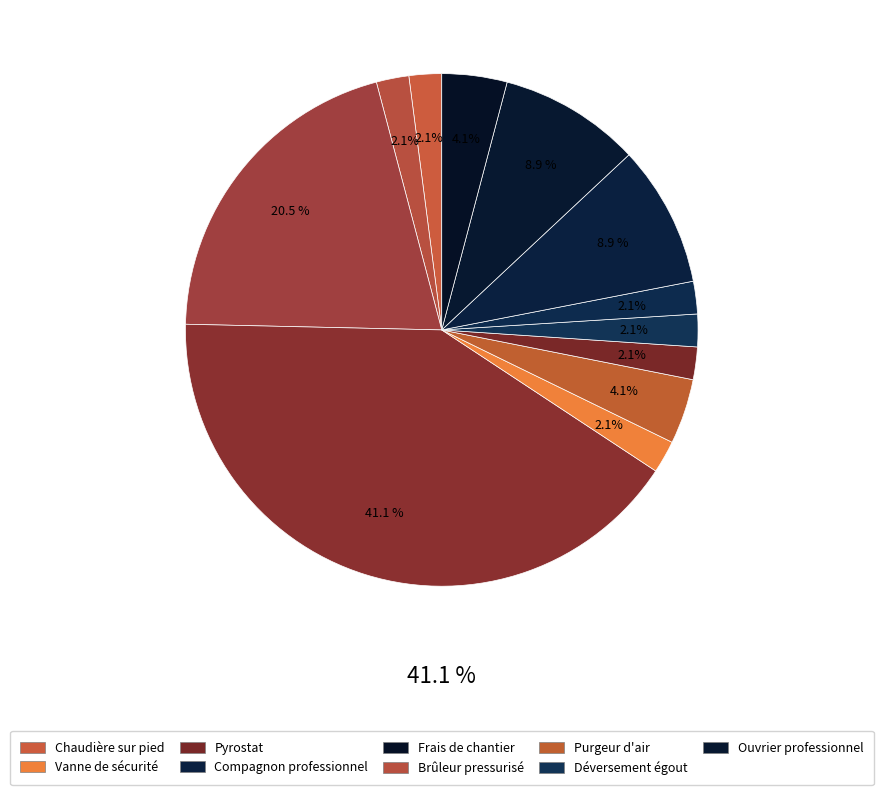

Is it true that Ouvrier professionnel is 1% of the pie?

False